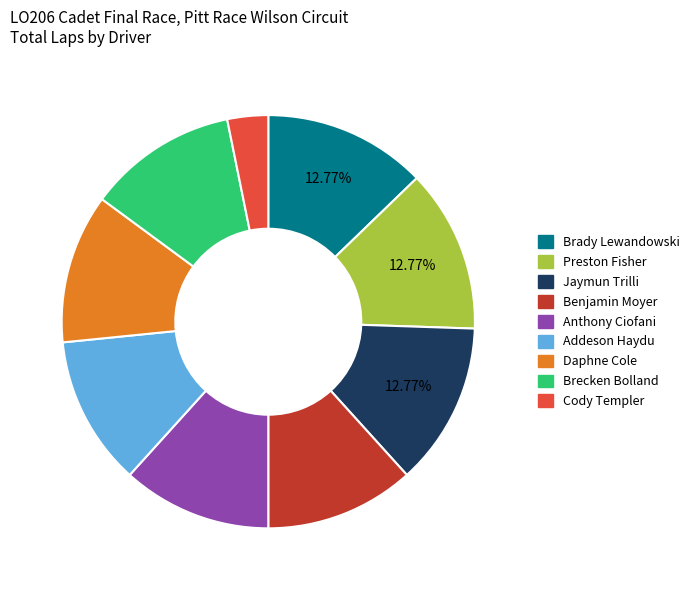

What is the smallest slice in the pie chart?

Cody Templer